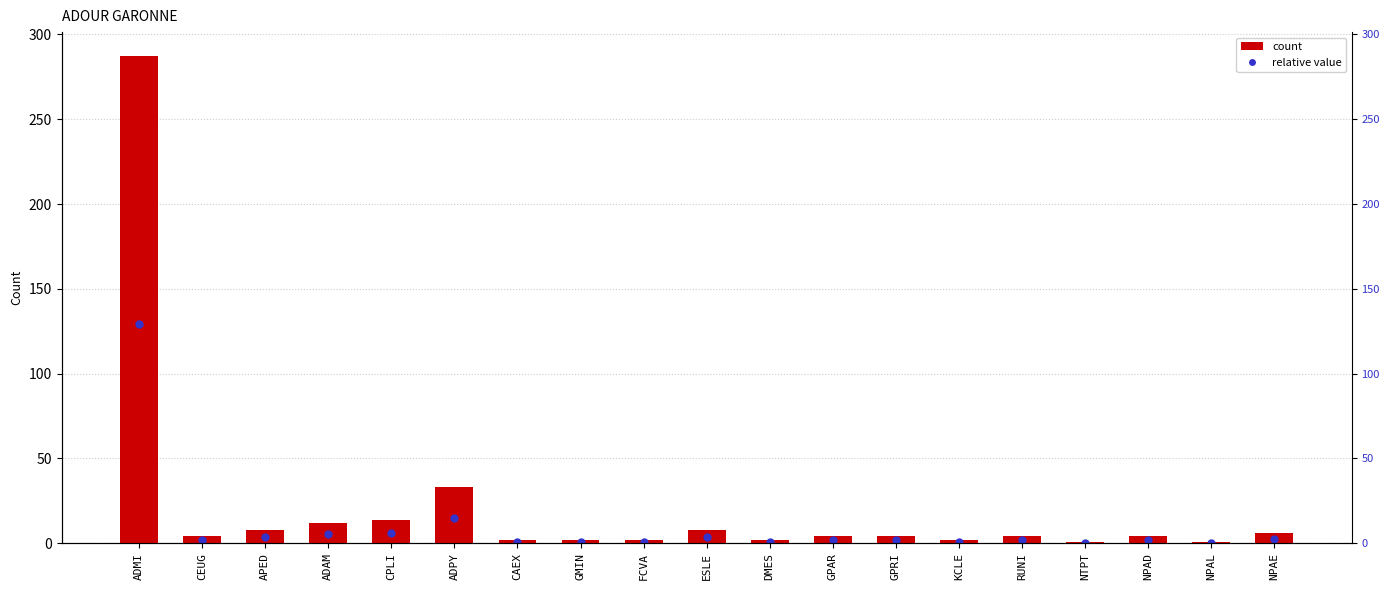

Which has a higher value, NPAL or ADMI?

ADMI